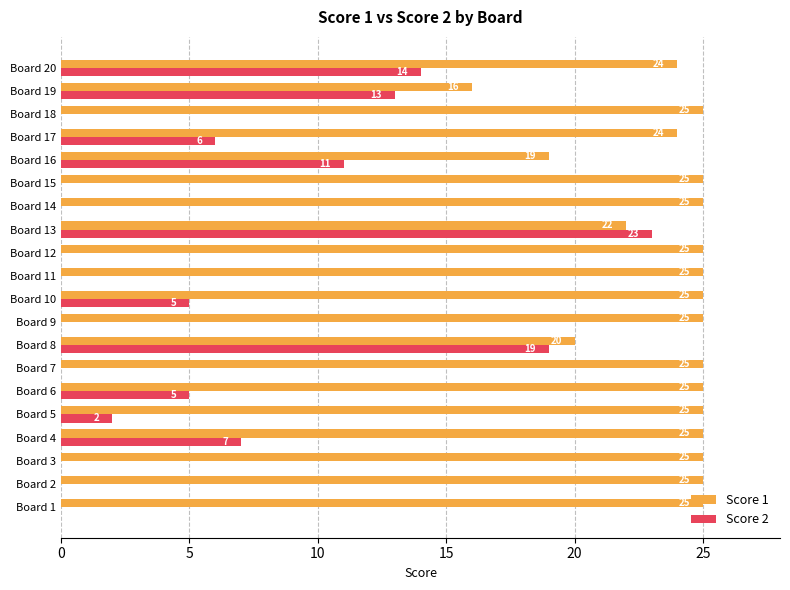

Count the number of categories in the chart.

20